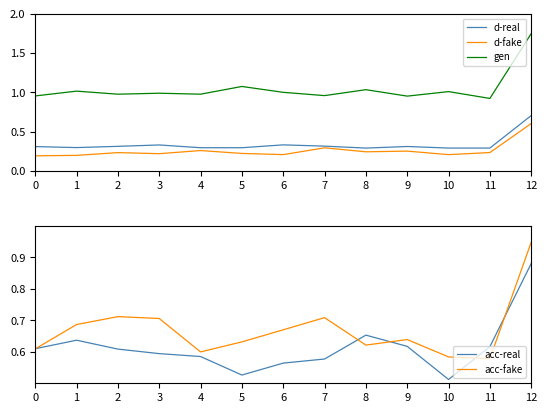

What are all the series names shown in the legend?

d-real, d-fake, gen, acc-real, acc-fake